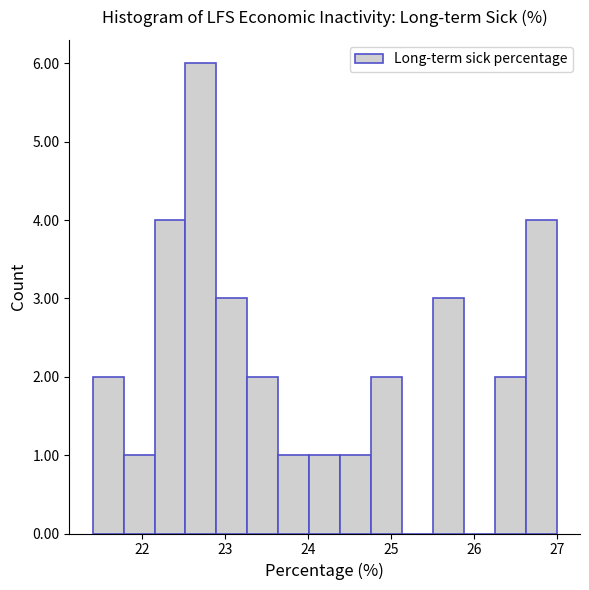

Read against the x-axis, roughly where is the centre of the tallest bar?

22.7